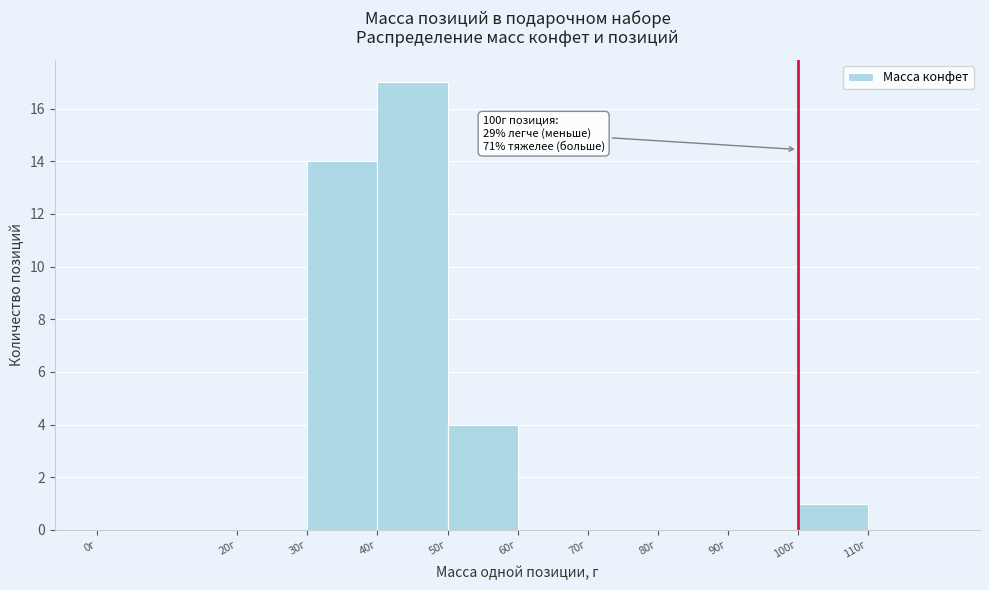

Which range on the x-axis has the tallest bar?

40 to 50